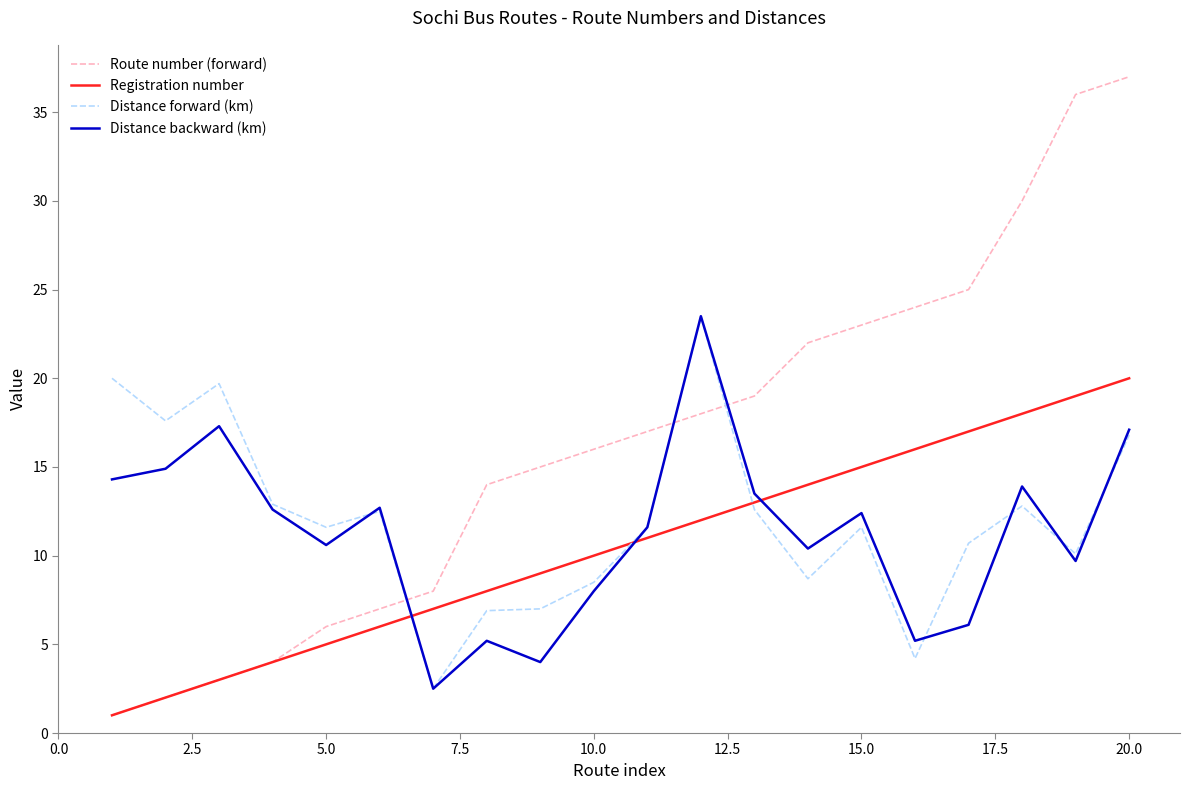

Which series has the largest total across all categories?

Route number (forward)